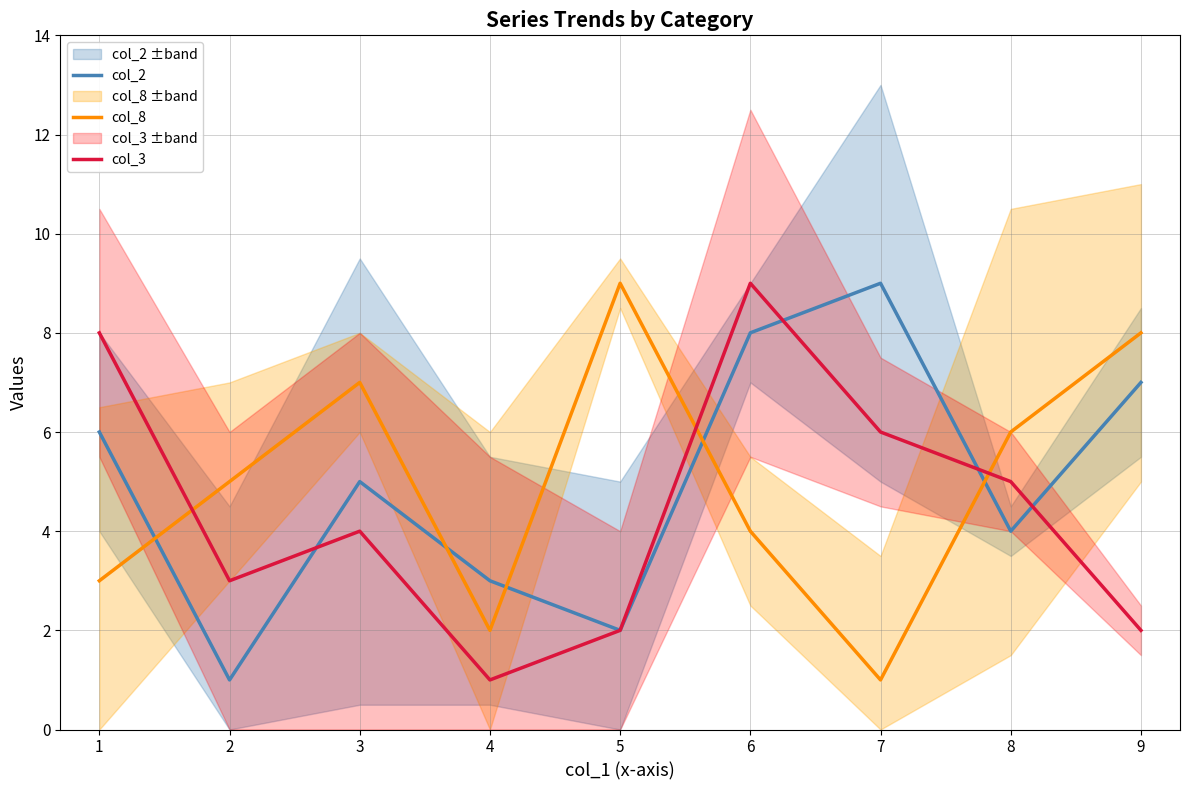

Is the value of col_2 at 2 greater than the value of col_3 at 7?

No